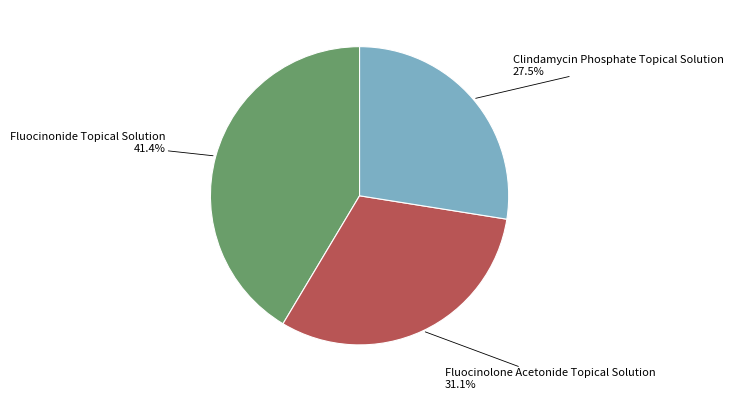

True or false: Fluocinonide Topical Solution accounts for 48% of the total.

False